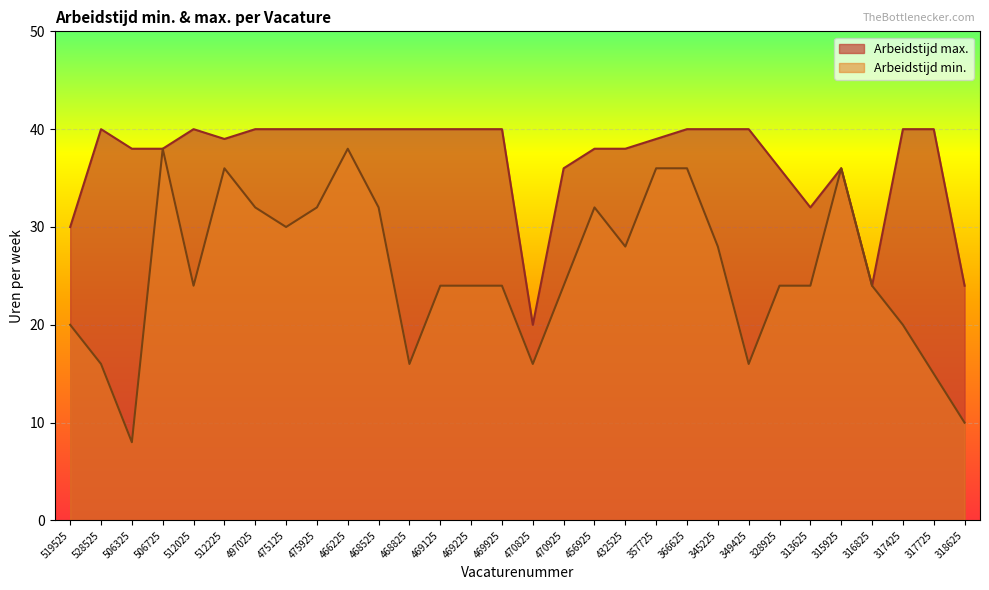

How many lines are shown in the chart?

2